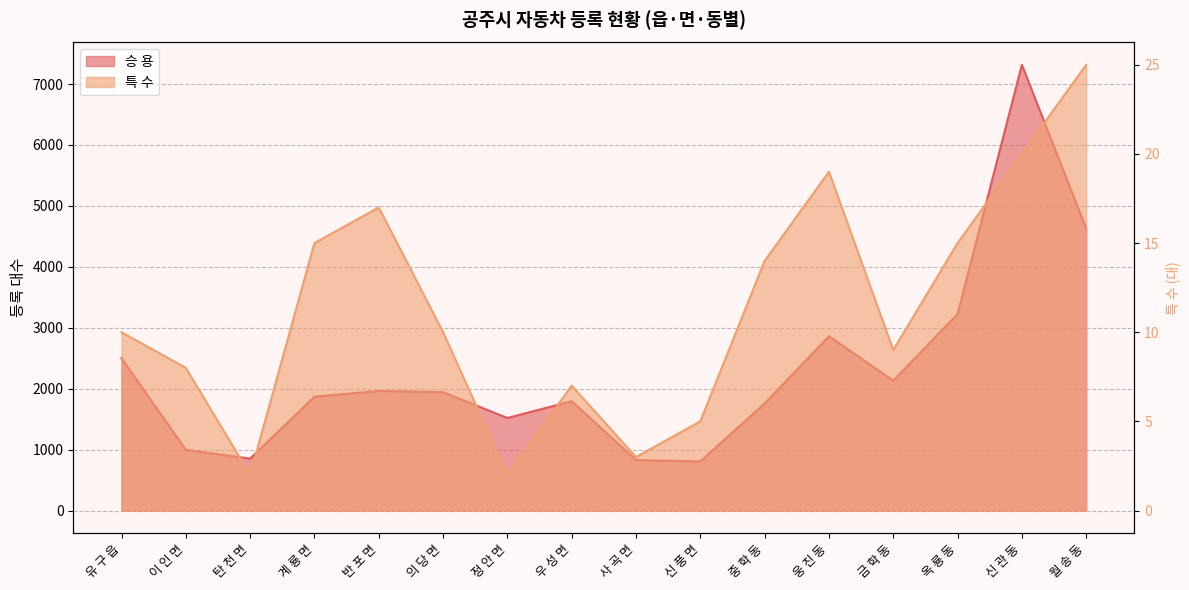

At which label does 승 용 reach its peak?

신 관 동